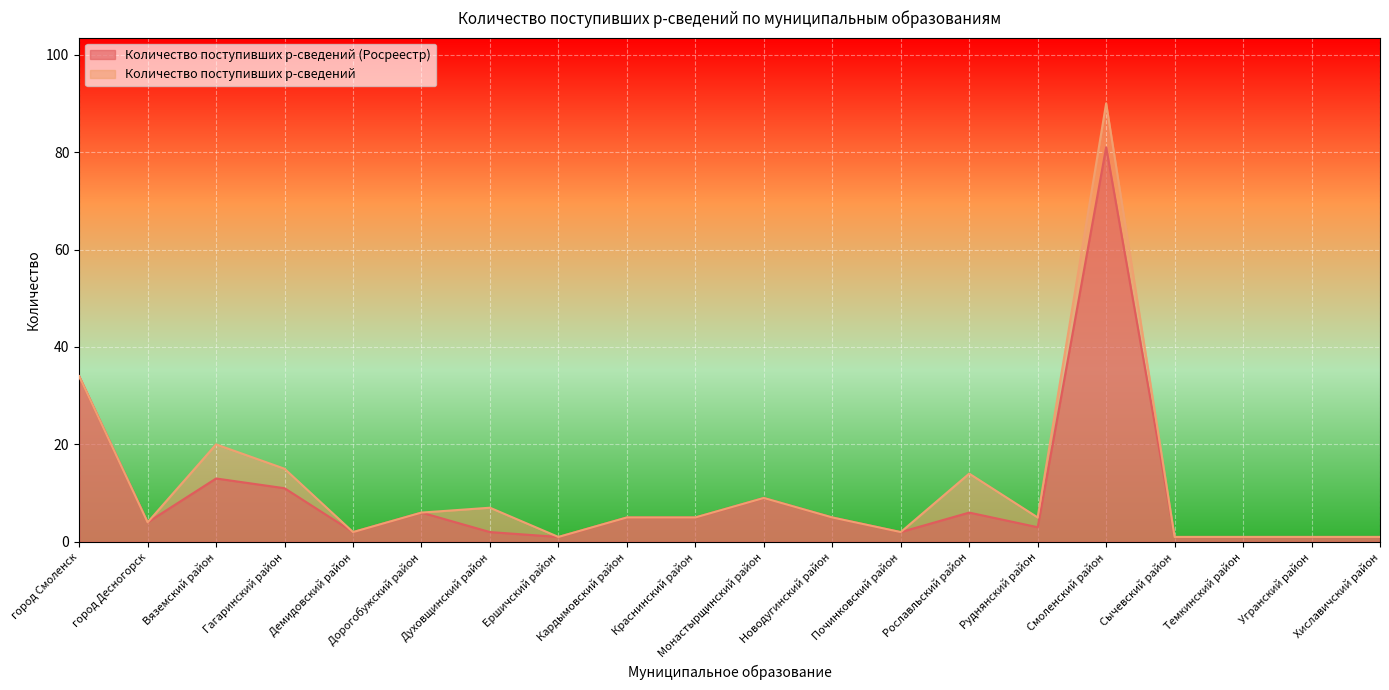

What is the lowest value of the Количество поступивших р-сведений series?

1